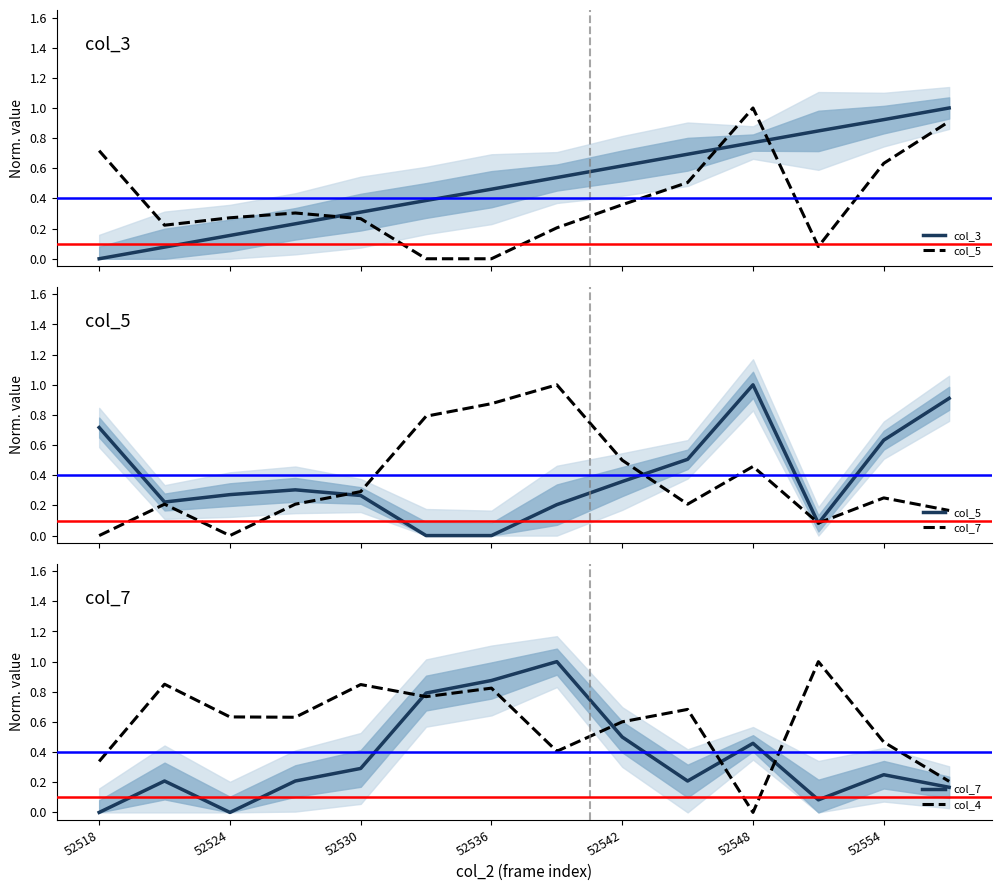

Which series has the largest total across all categories?

col_4